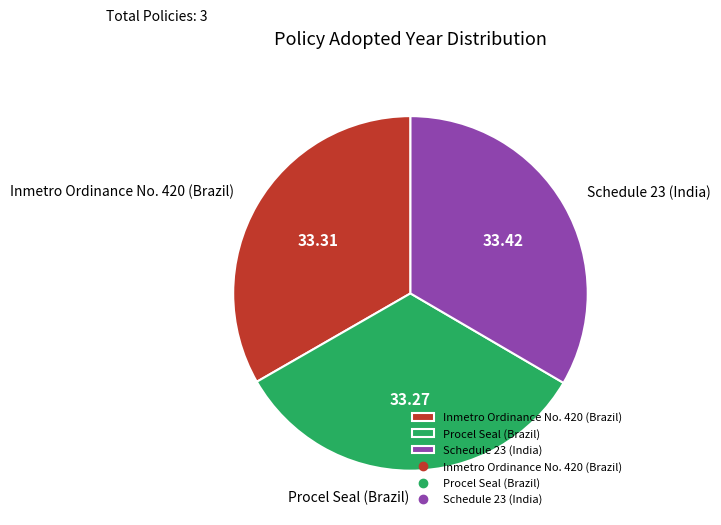

How many slices are in this pie chart?

3